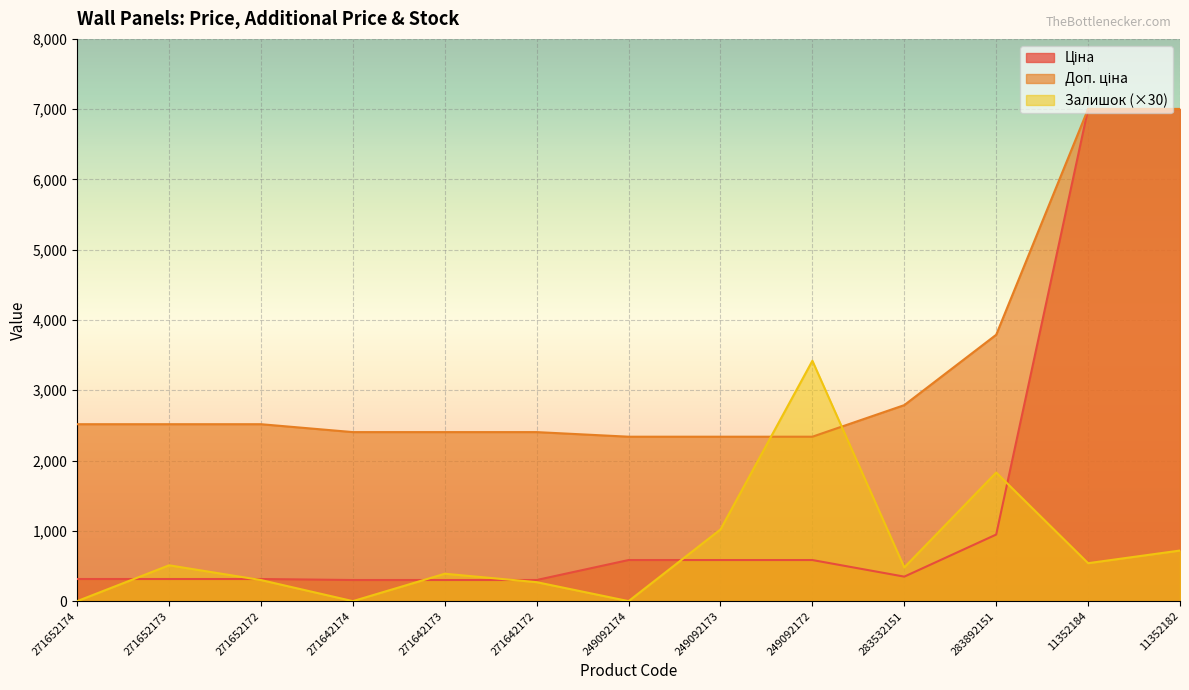

How many values in the Доп. ціна series are below 2517?

6